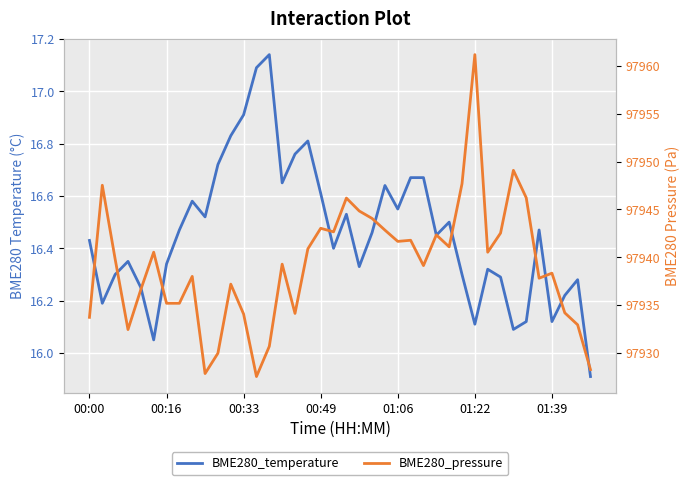

What is the label of the 21st point from the right?

19